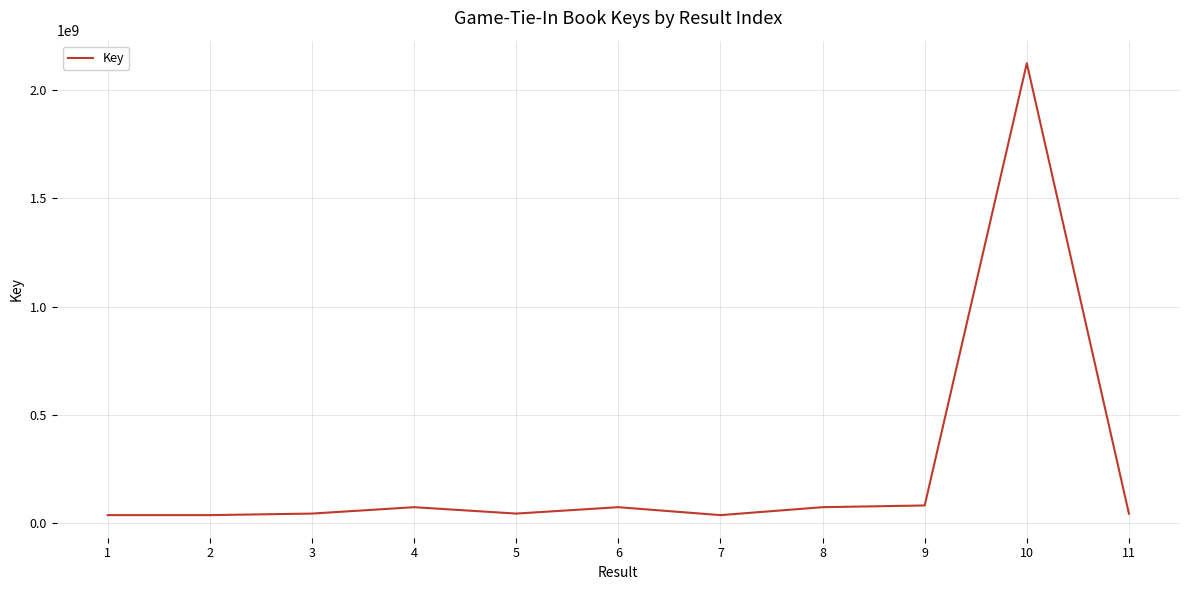

The value at 6 is 74145760. True or false?

True